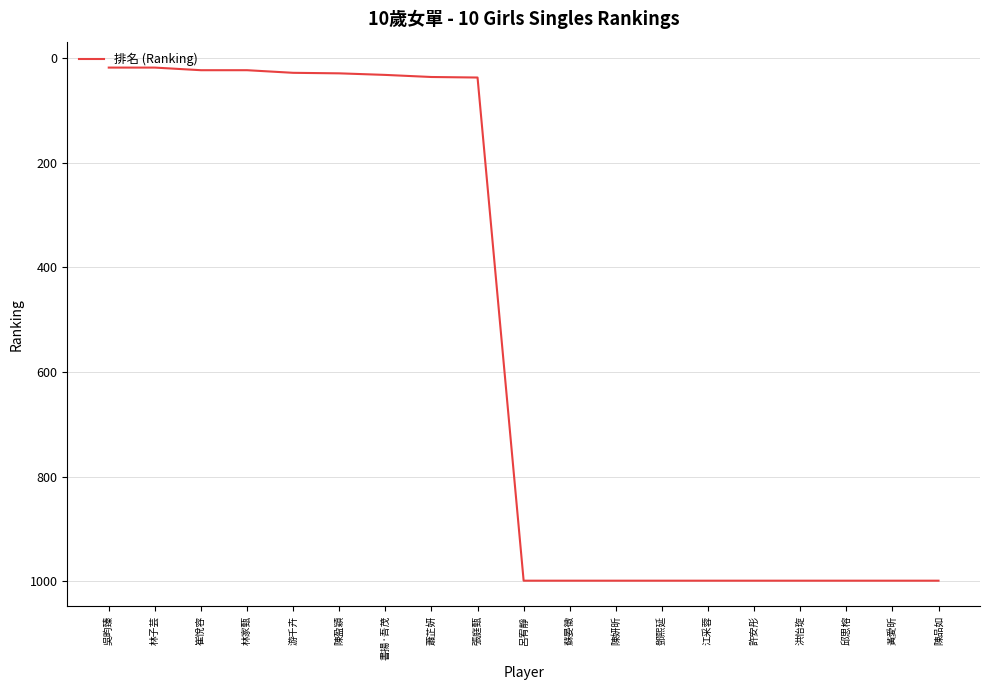

How many lines are shown in the chart?

1